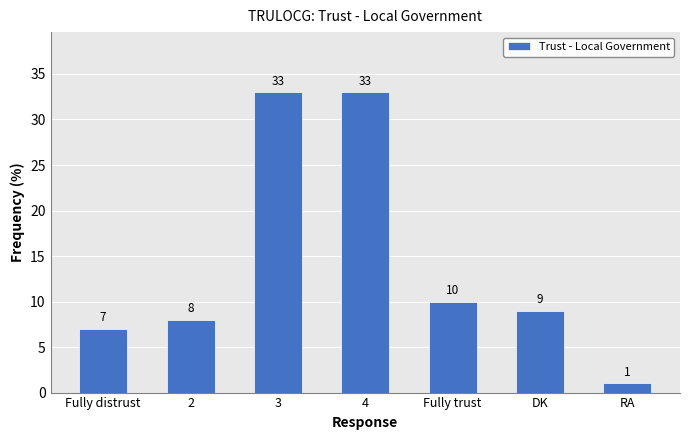

What is the label of the 1st bar from the right?

RA